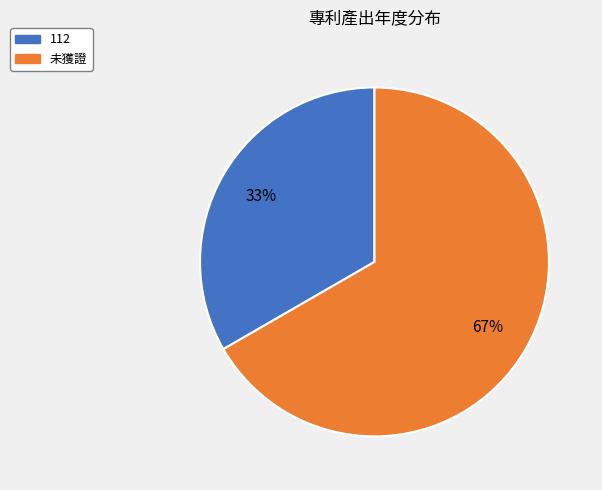

To the nearest percent, what is the average slice percentage?

50%